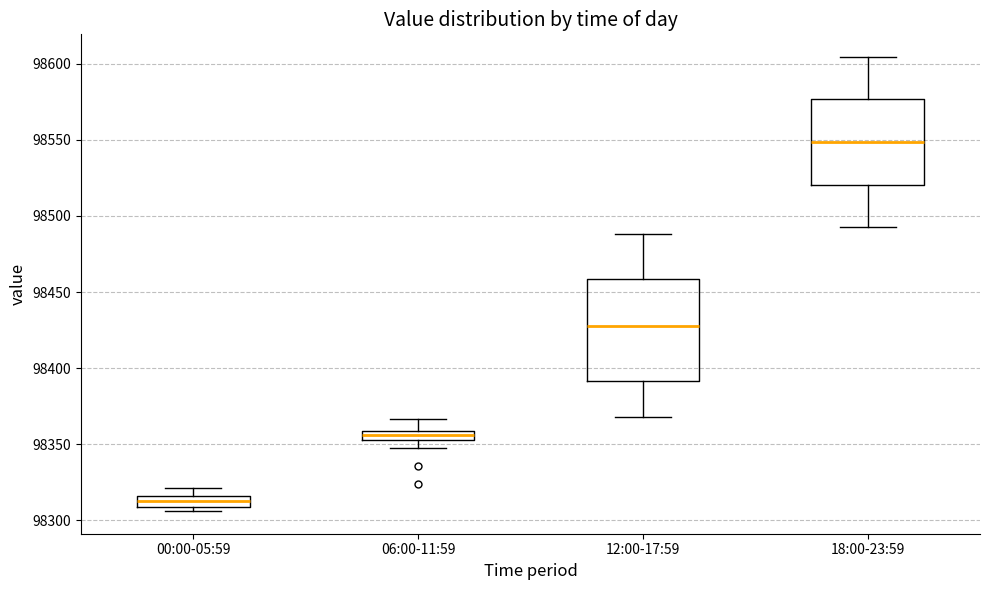

Comparing the boxes themselves (not the whiskers), which one is the tallest?

12:00-17:59